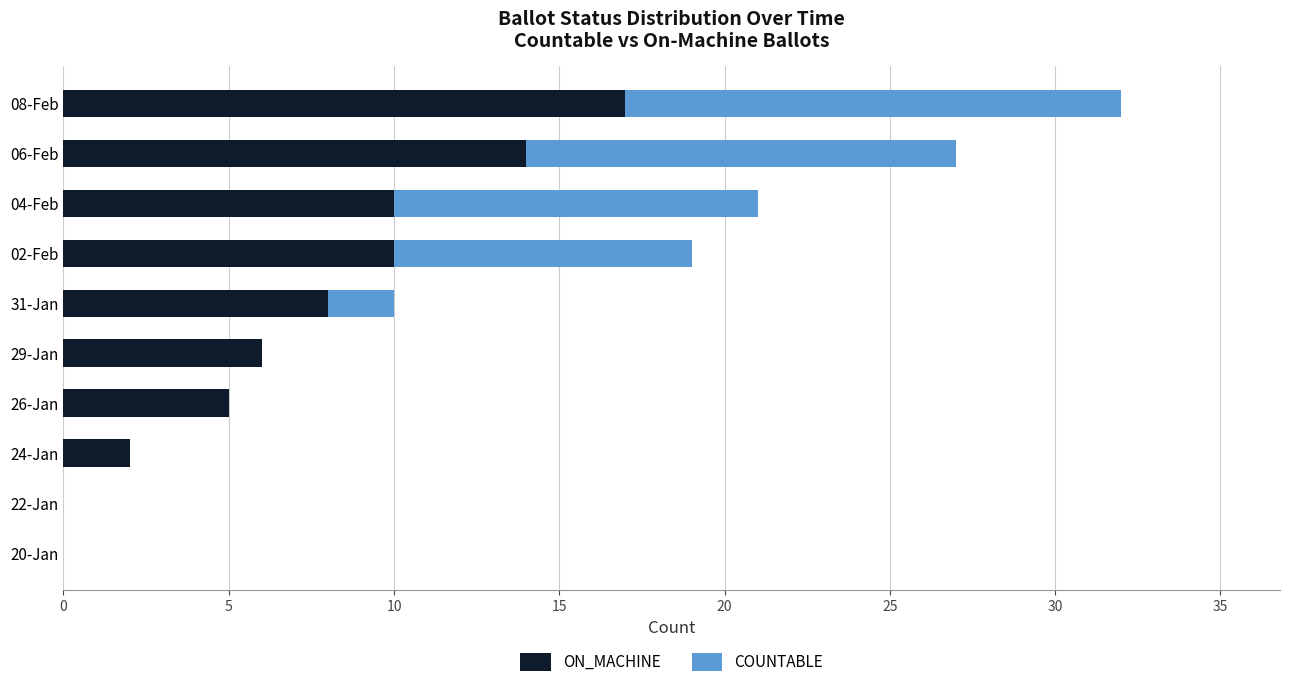

Is it true that ON_MACHINE equals 6 at 29-Jan?

True